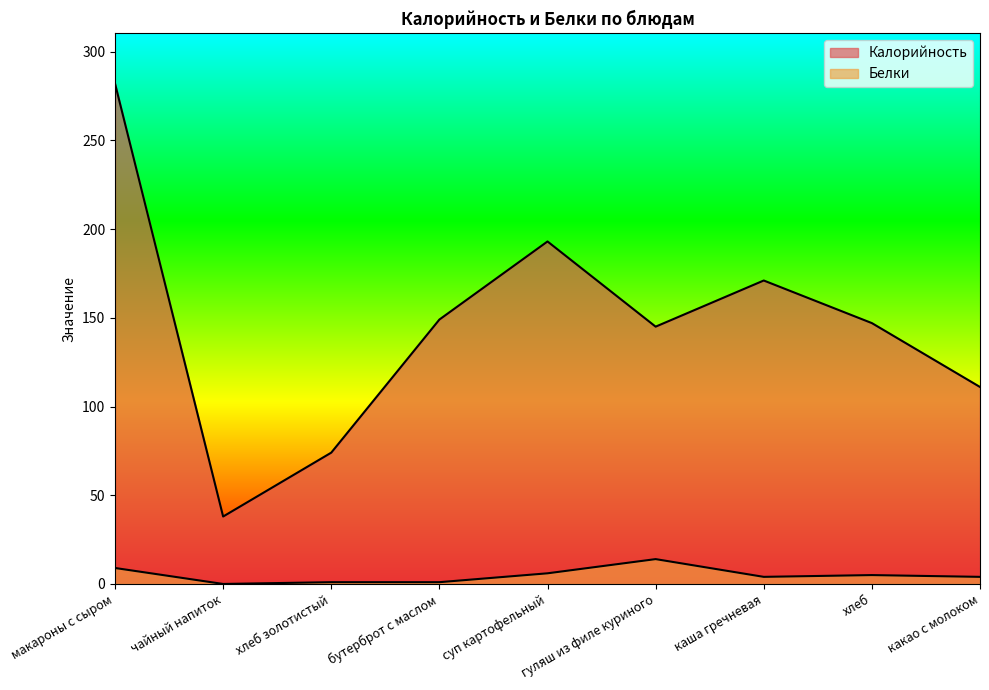

What is the label of the 5th point from the right?

суп картофельный